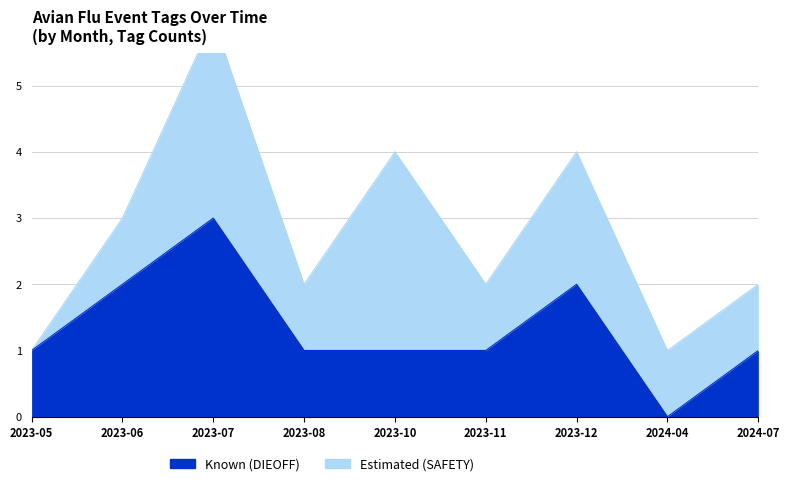

The DIEOFF series shows 1 at 2024-04. True or false?

False